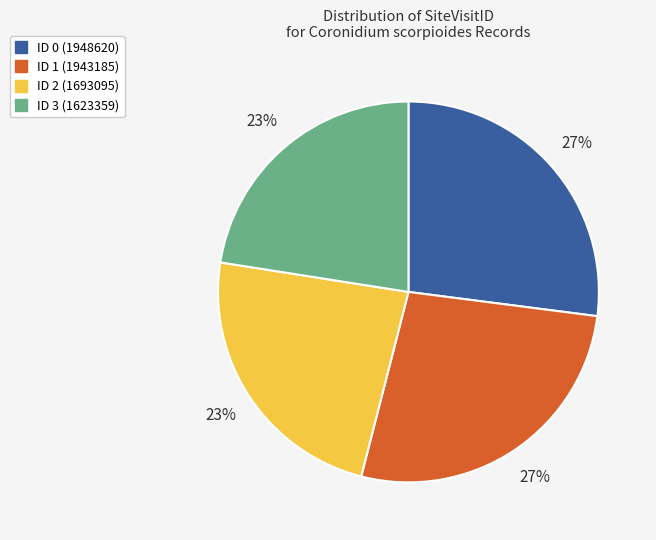

Does ID 3 (1623359) account for over 50% of the chart?

No